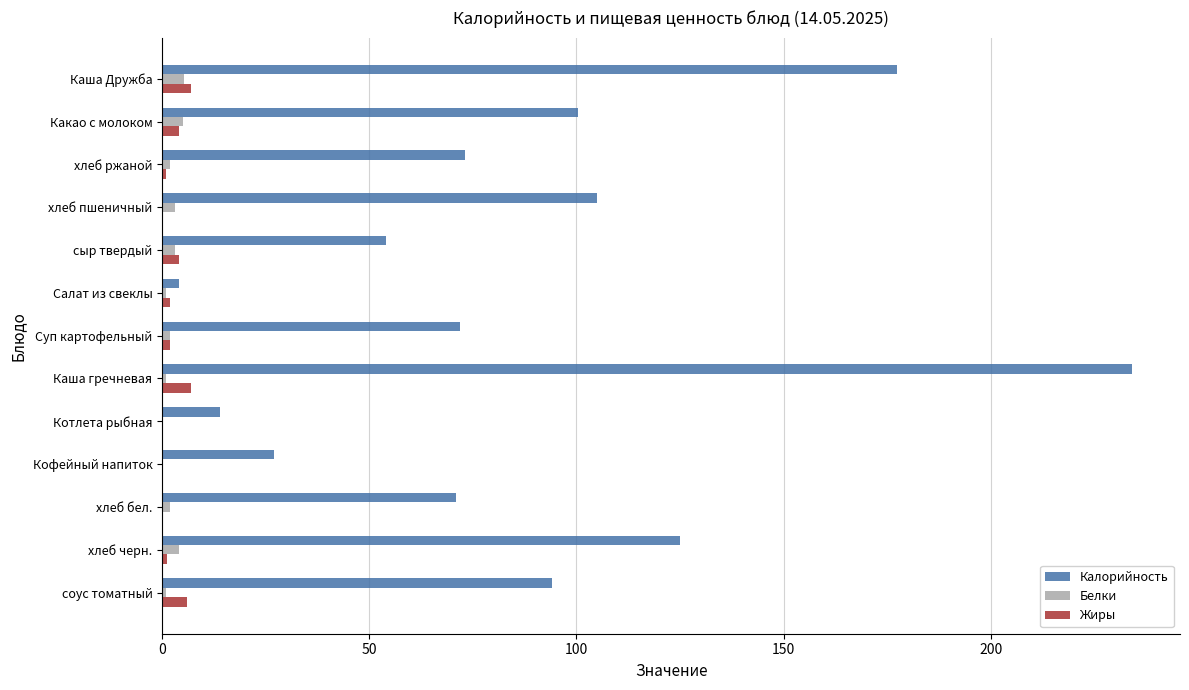

At which category is the sum across all series the highest?

Каша гречневая